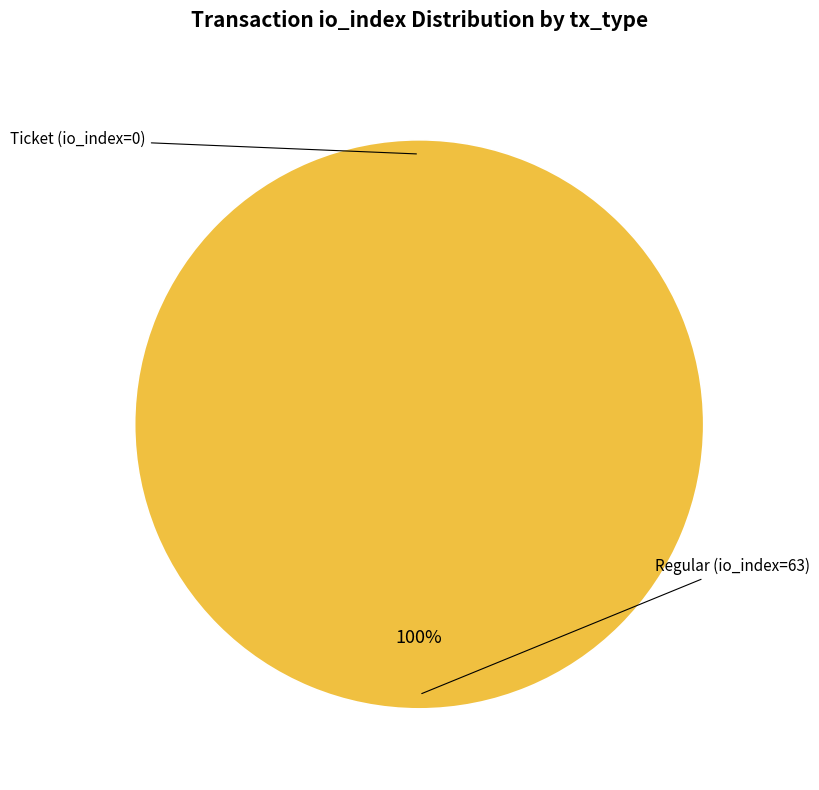

Is there a majority slice in this chart?

Yes